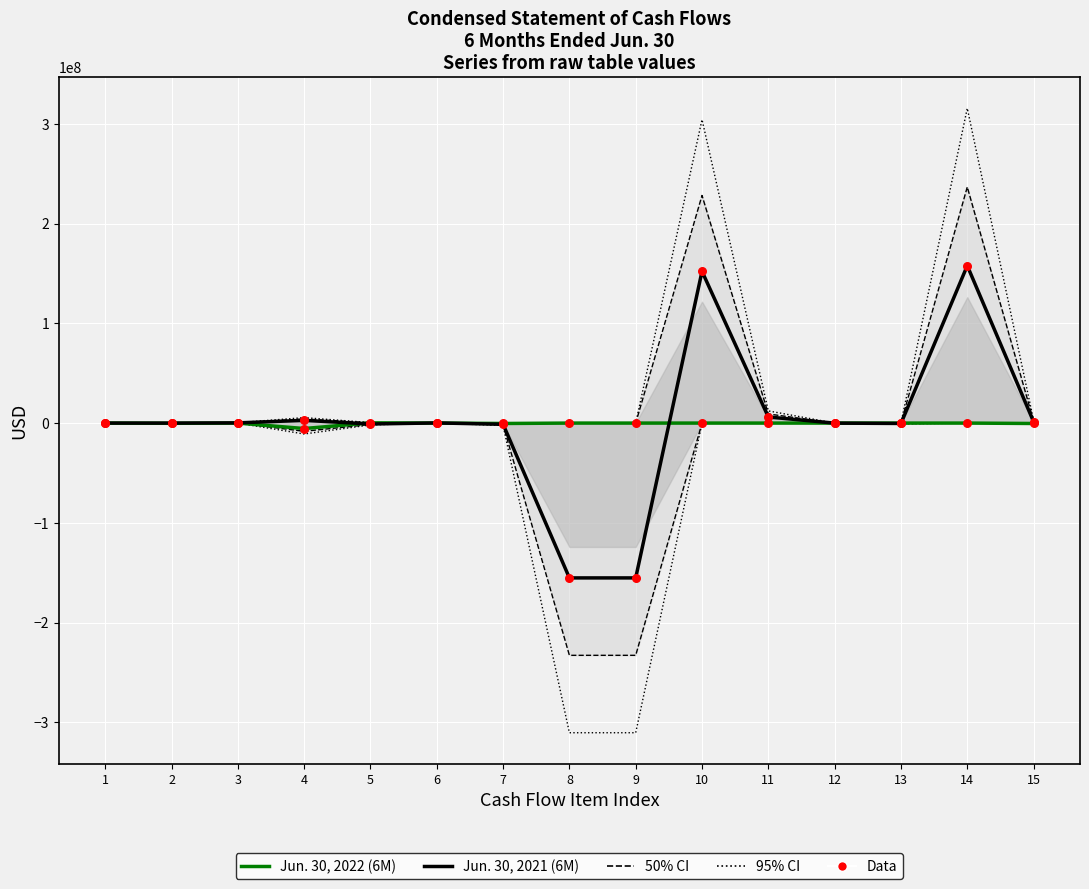

Which series has the largest total across all categories?

95% CI